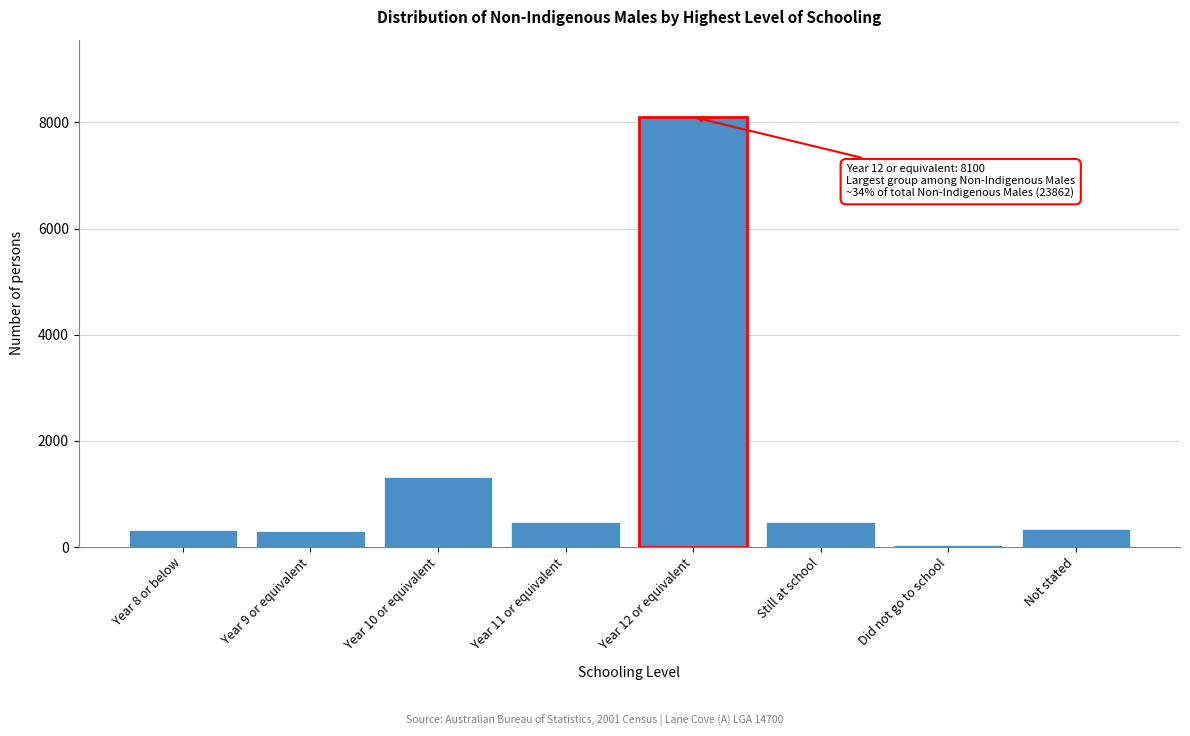

What is the difference between the second highest and minimum values?

1271